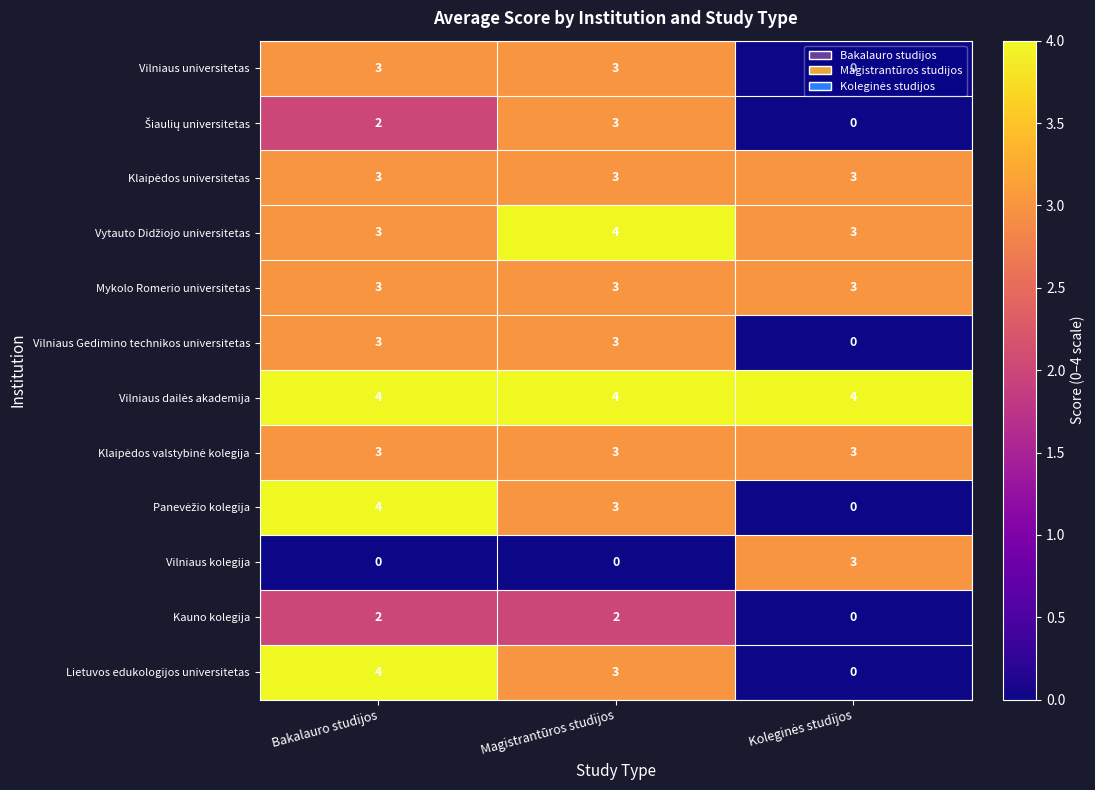

How many Vilniaus universitetas values are between 0 and 3?

3